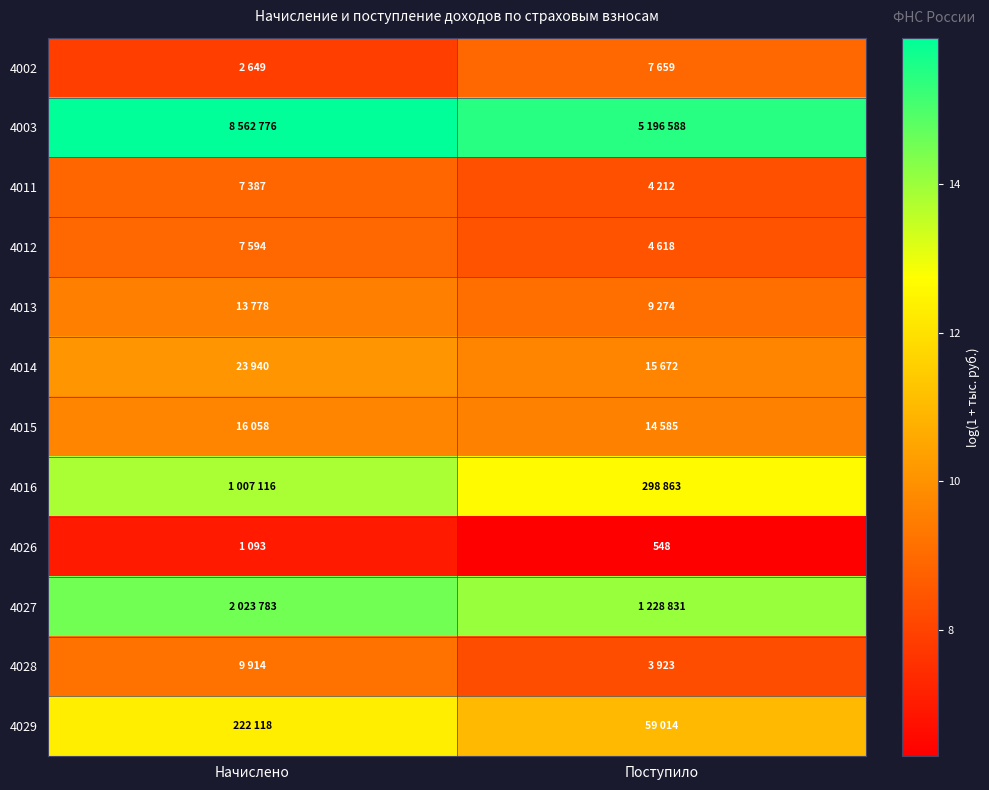

Rank the series at Поступило from lowest to highest value.

4026, 4028, 4011, 4012, 4002, 4013, 4015, 4014, 4029, 4016, 4027, 4003